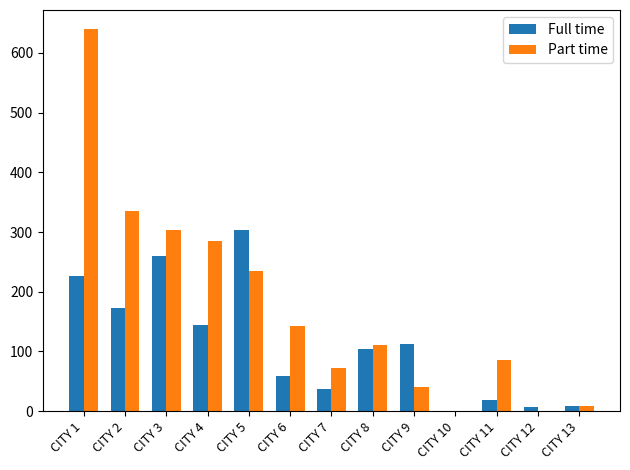

Between CITY 4 and CITY 7, which series saw the biggest shift?

Part time